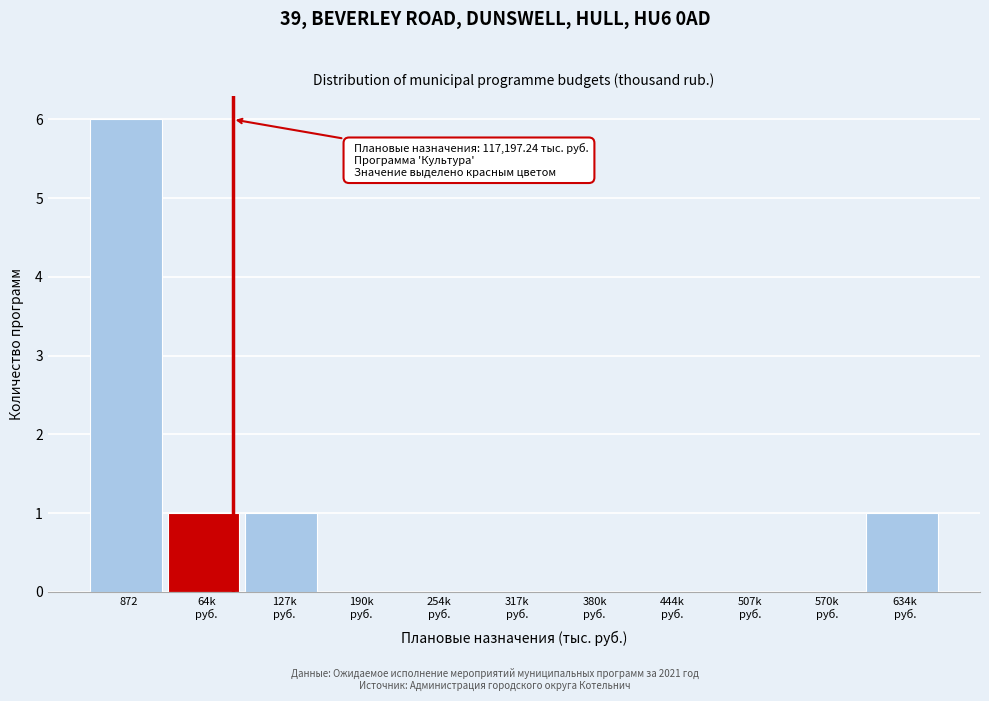

Which category has the highest value across all series?

872